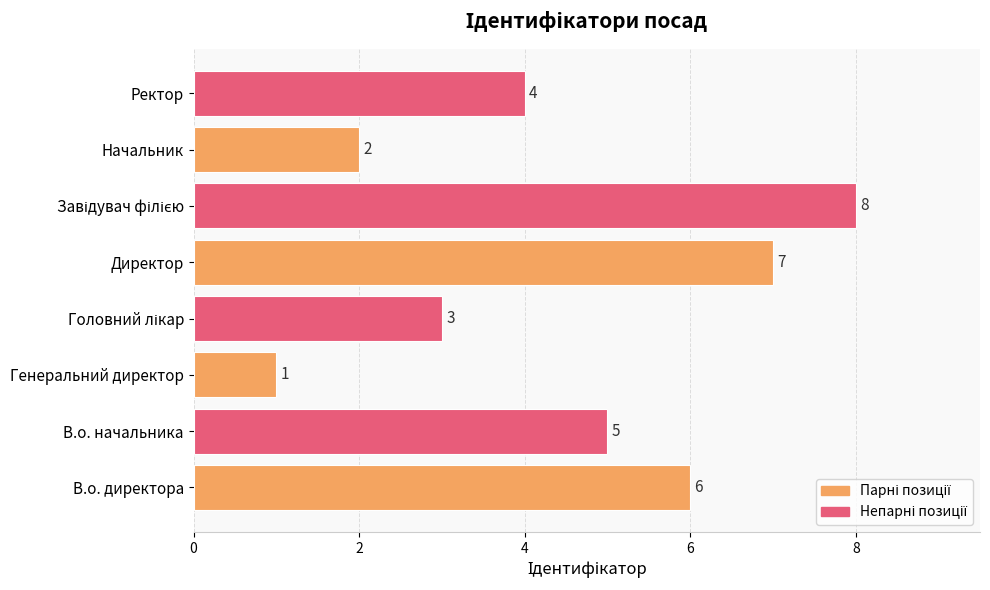

Does the chart contain stacked bars?

No